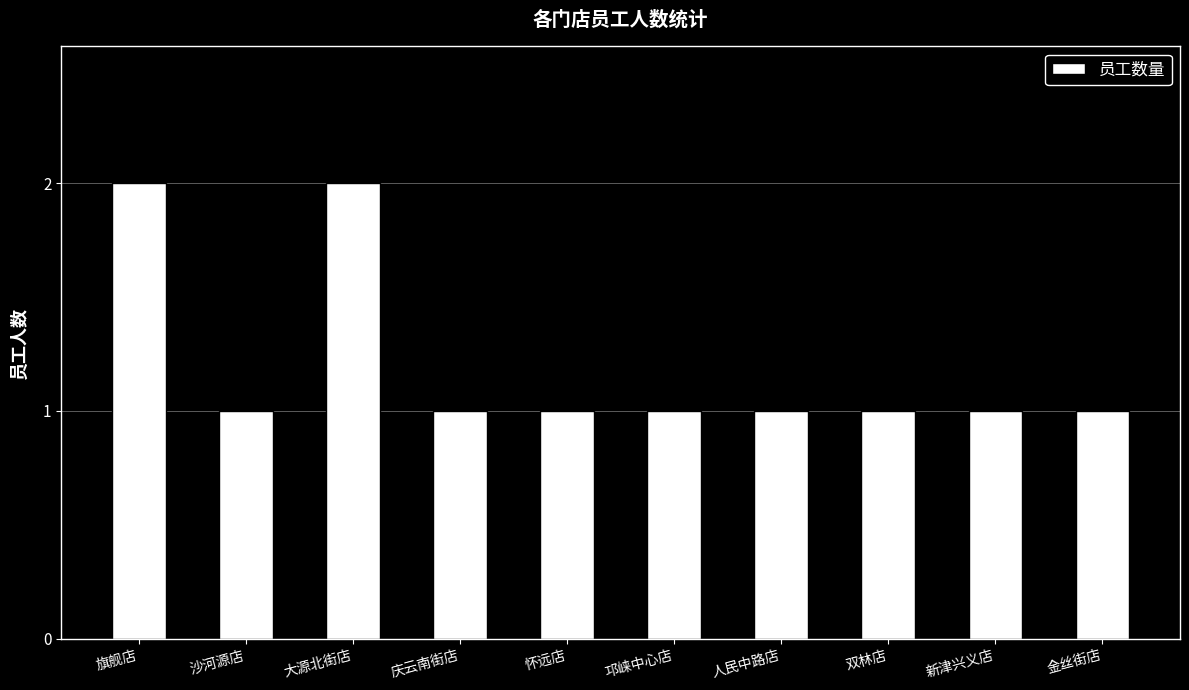

Does the chart contain any negative values?

No